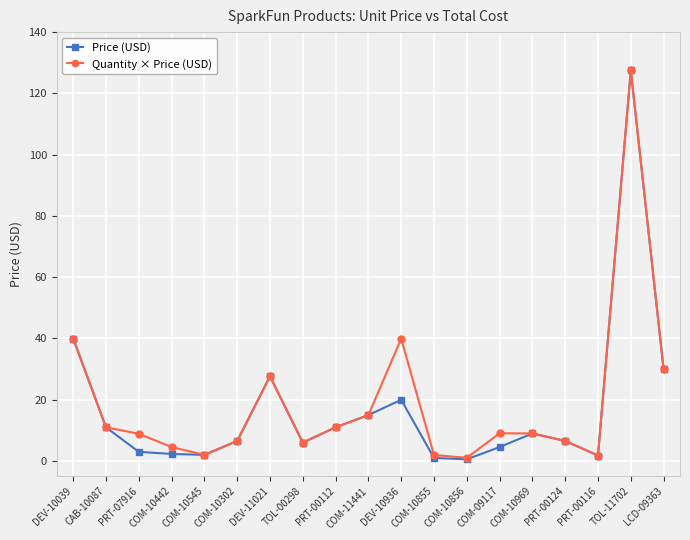

What is the value of the Quantity × Price (USD) point at the 8th from the left?

6.0